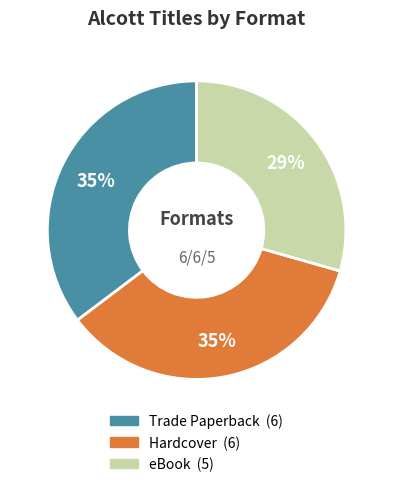

To the nearest percent, what is the average slice percentage?

33%